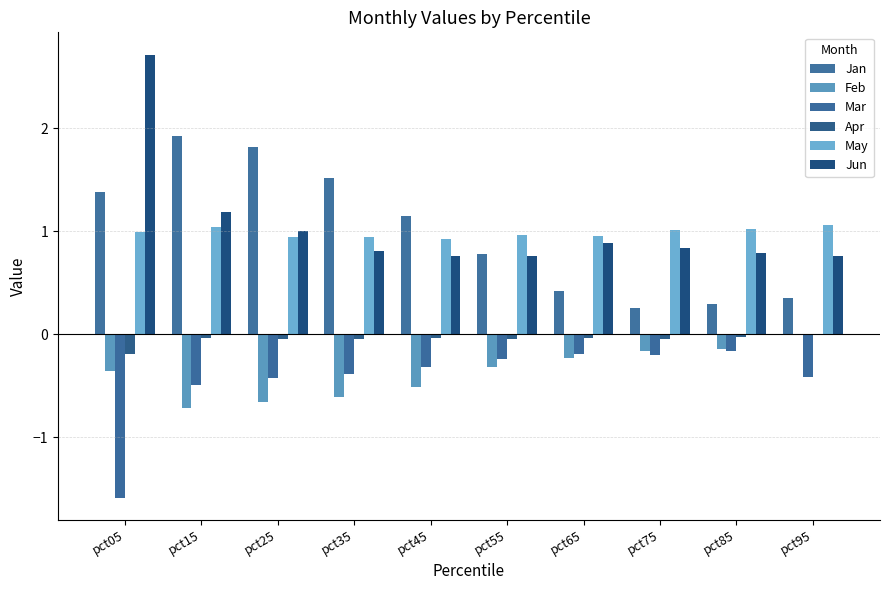

Are the bars grouped side by side (vs. stacked)?

Yes